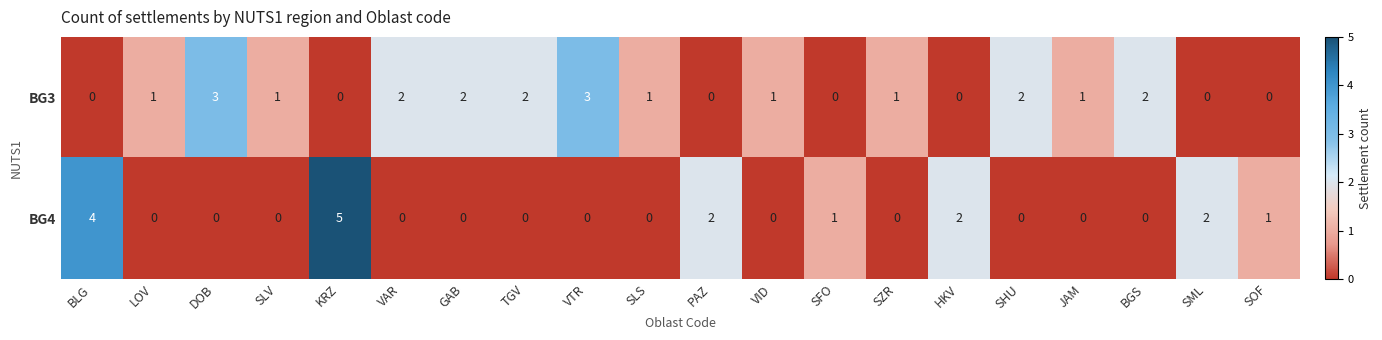

What is the difference between the maximum and minimum values in the BG3 series?

3